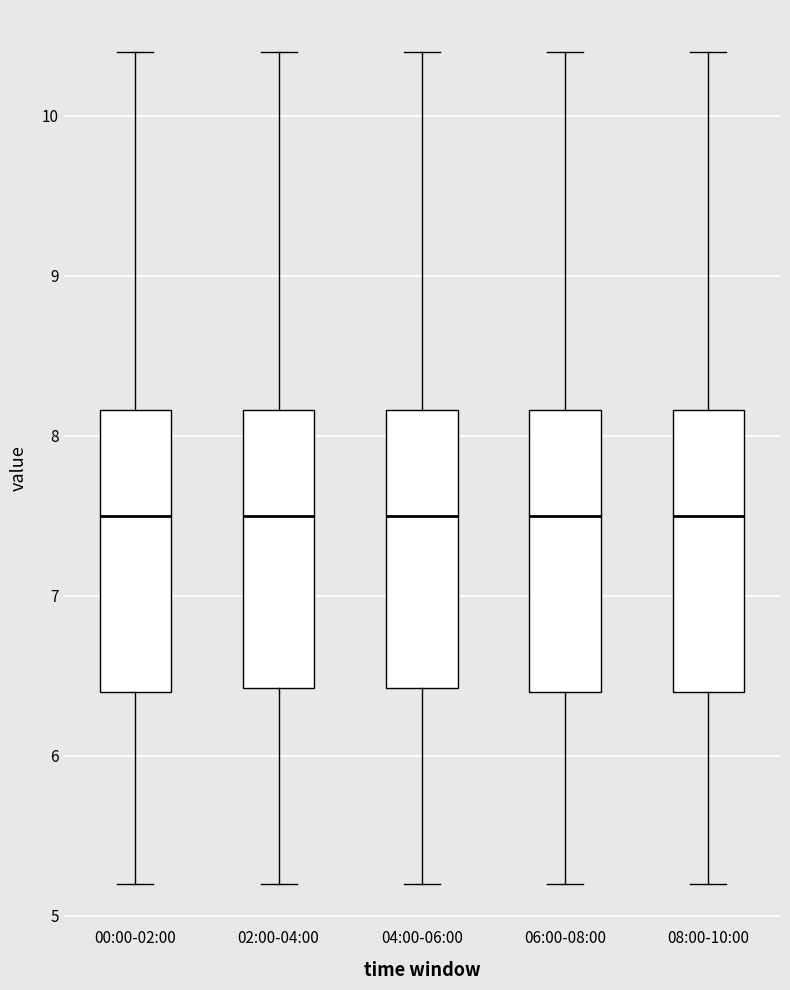

Reading left to right, transcribe this box plot: for each box, give where its median line is, the range the box spans, and where its two whiskers end, as read against the y-axis. The values are not printed on the chart, so give them approximately, as read against the axis.

00:00-02:00: median 7.5, box 6.4 to 8.2, whiskers 5.2 to 10.4
02:00-04:00: median 7.5, box 6.4 to 8.2, whiskers 5.2 to 10.4
04:00-06:00: median 7.5, box 6.4 to 8.2, whiskers 5.2 to 10.4
06:00-08:00: median 7.5, box 6.4 to 8.2, whiskers 5.2 to 10.4
08:00-10:00: median 7.5, box 6.4 to 8.2, whiskers 5.2 to 10.4